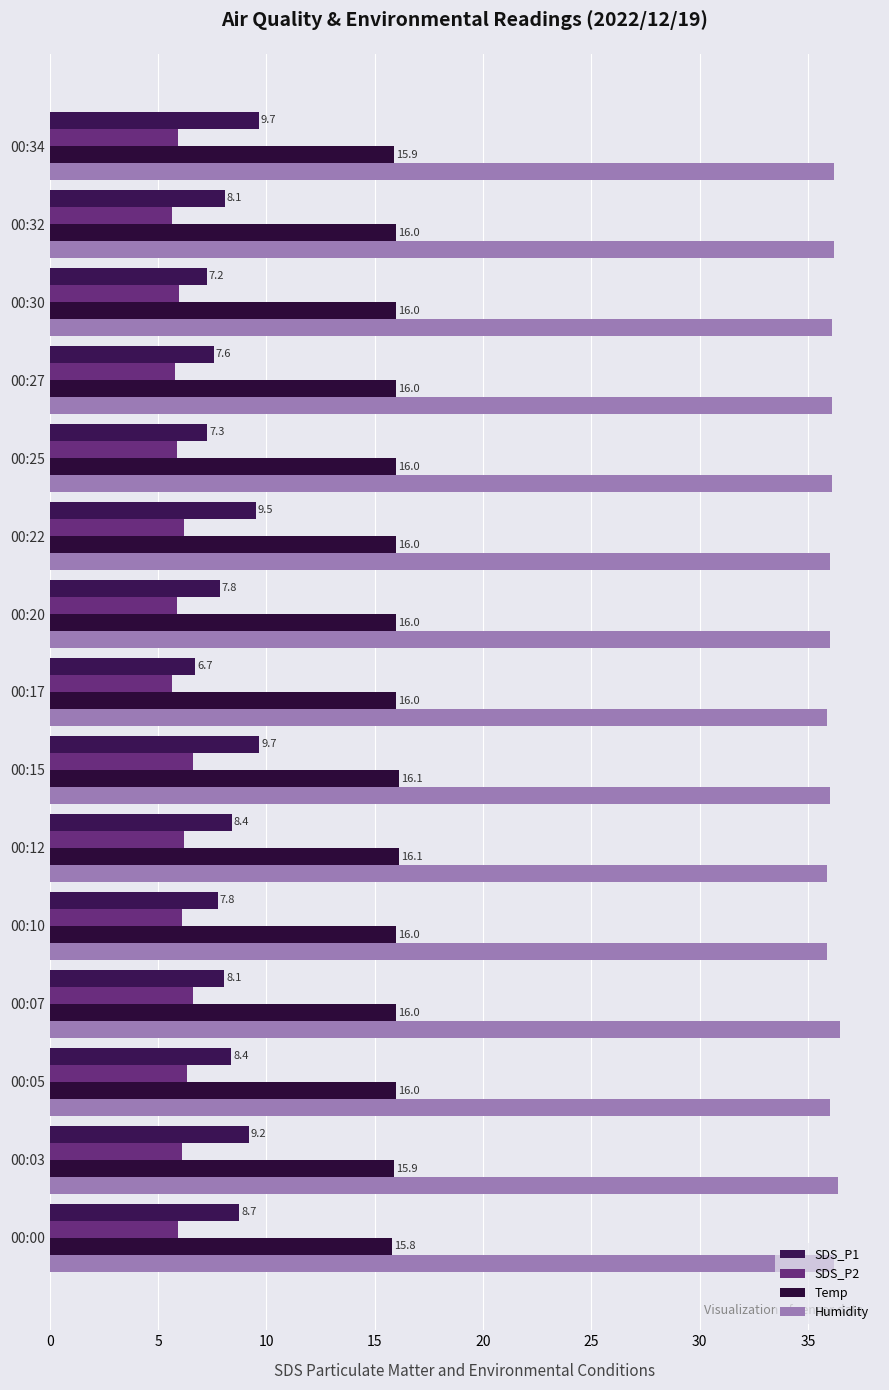

Which label corresponds to the smallest value in the chart?

00:17